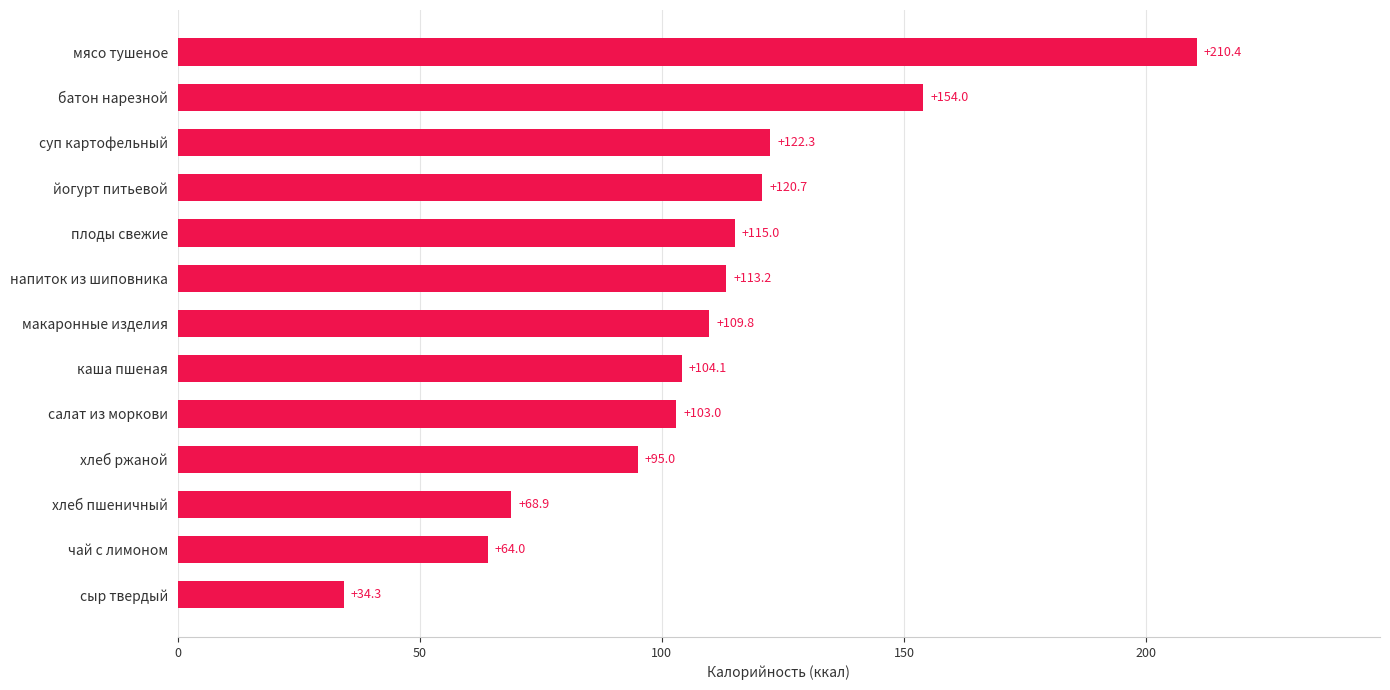

What is the minimum value shown in the chart?

34.3